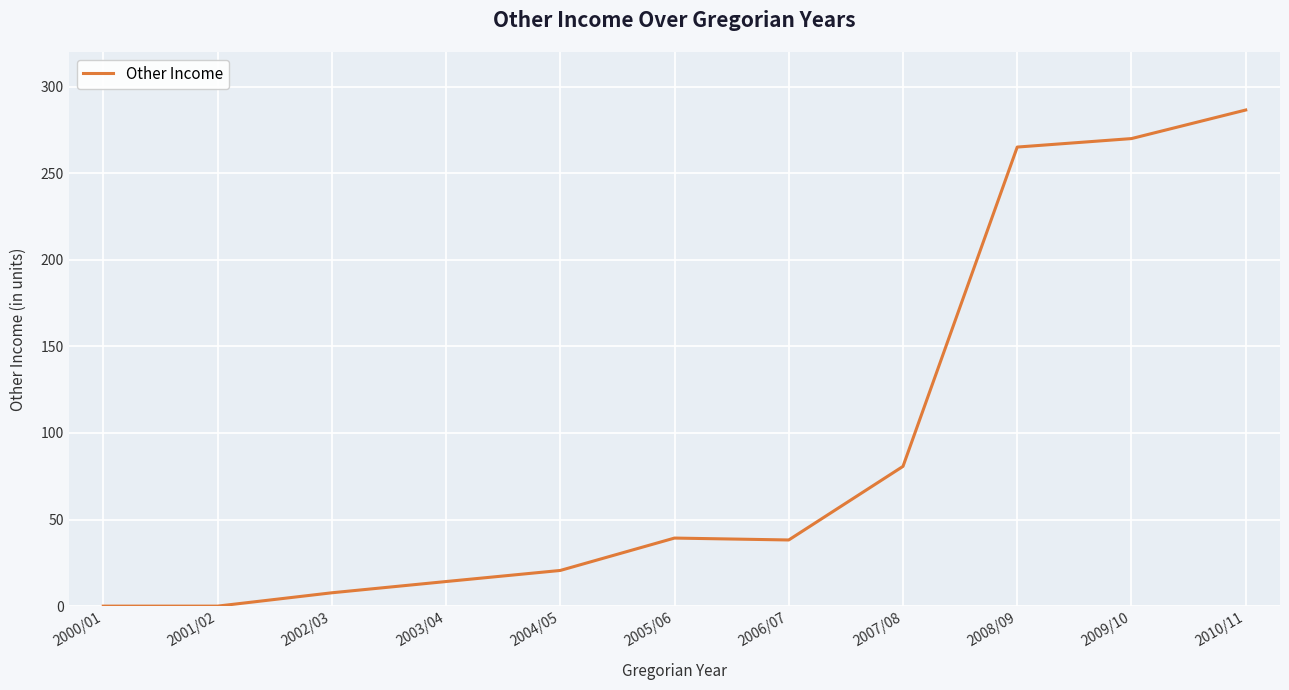

Where is the data nearest to the value 143?

2007/08